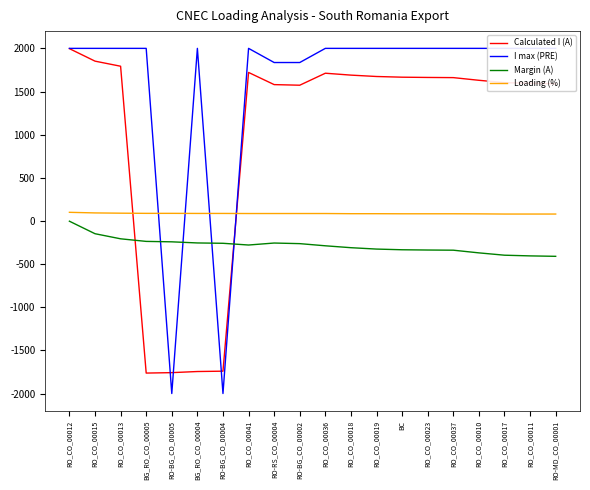

What position from the right is RO-BG_CO_00005?

16